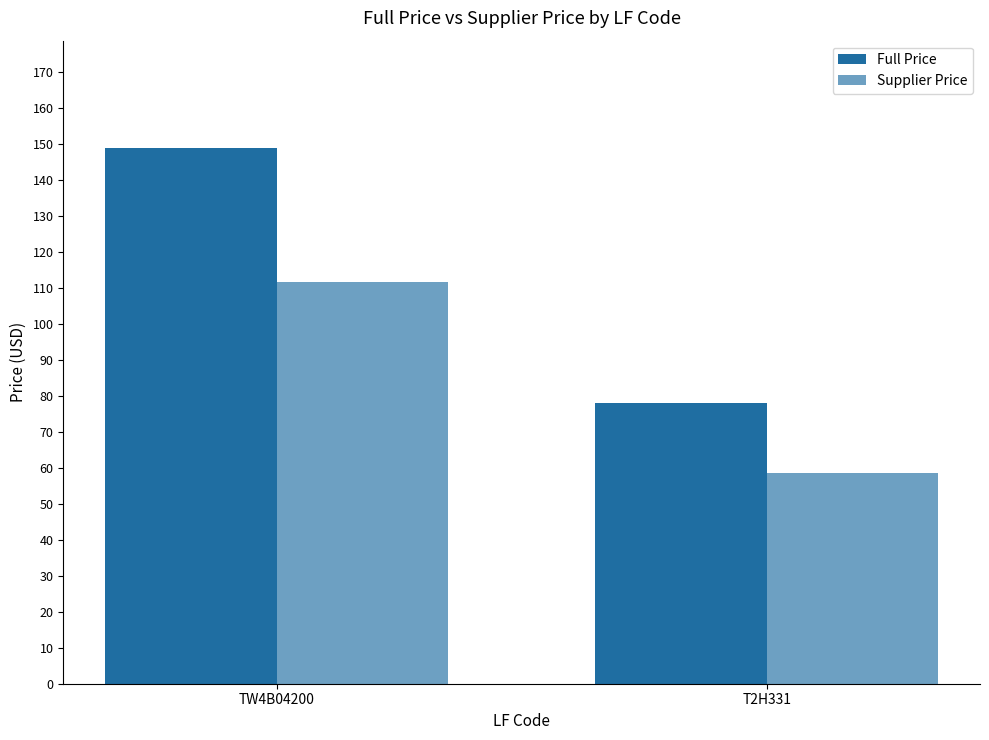

How many bars are there in total?

4